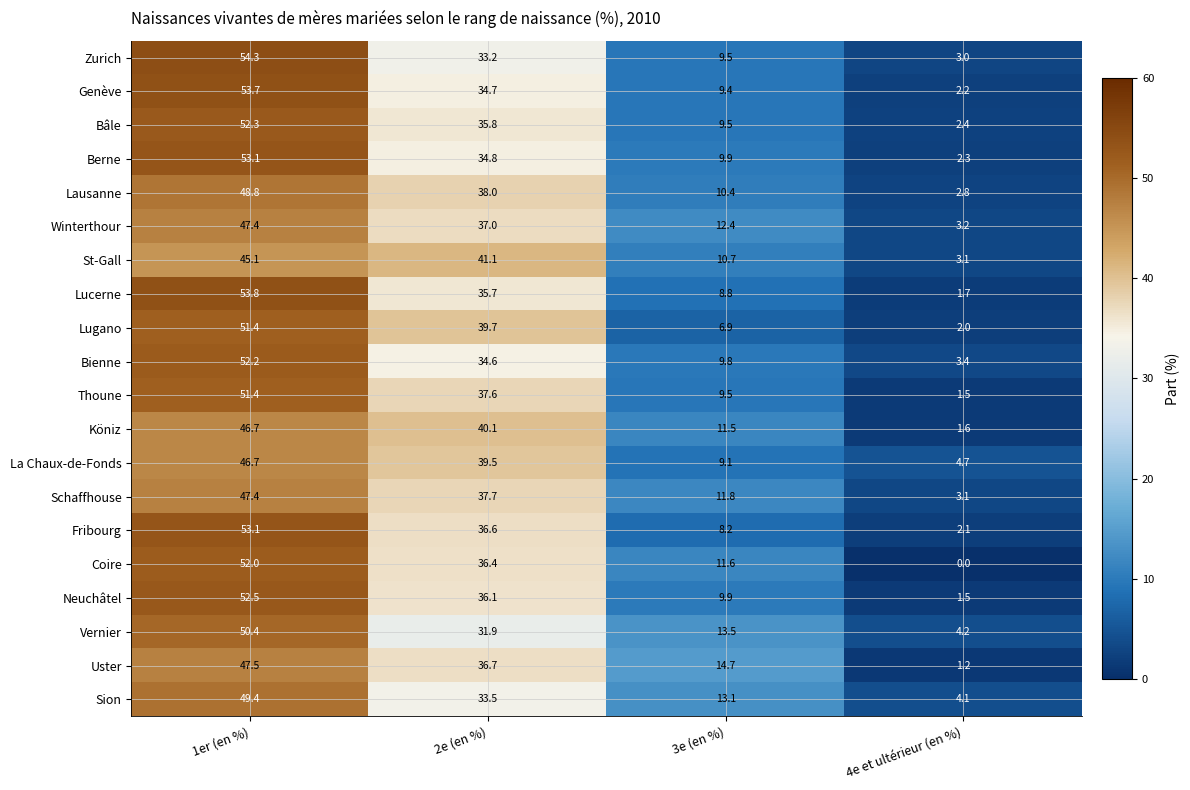

At how many categories does at least one series exceed 38?

2